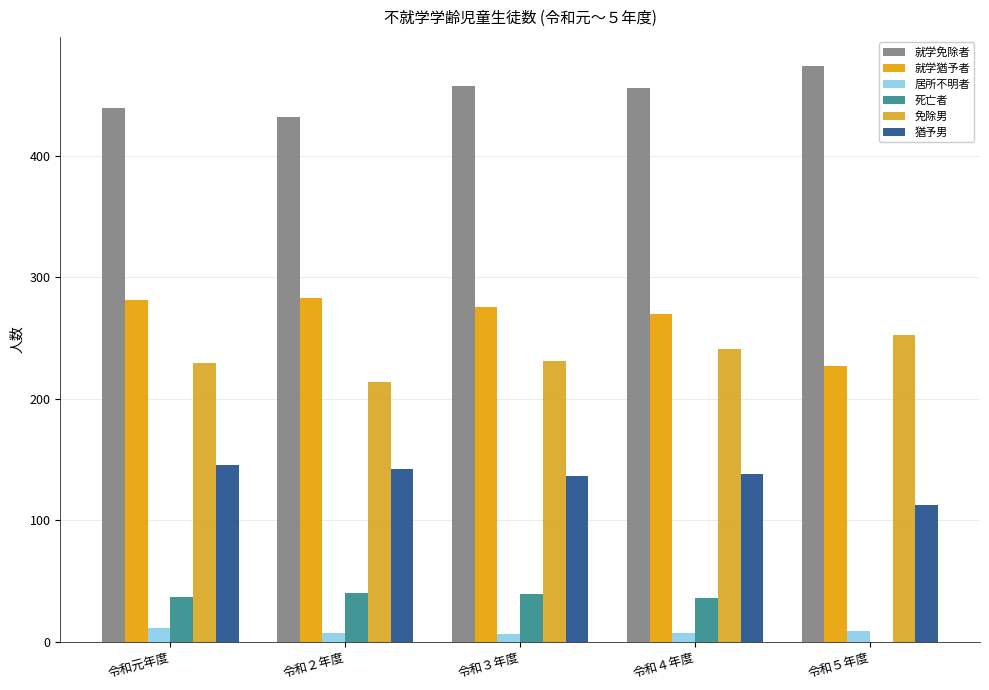

Which category has the lowest value in the 就学猶予者 series?

令和５年度